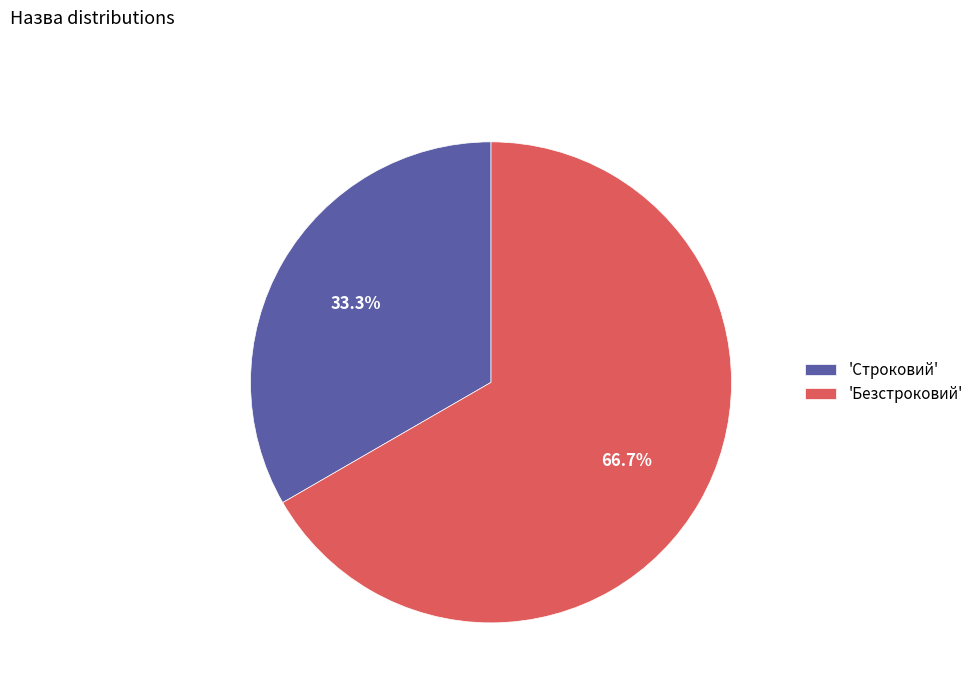

Which slice is the smallest?

'Строковий'